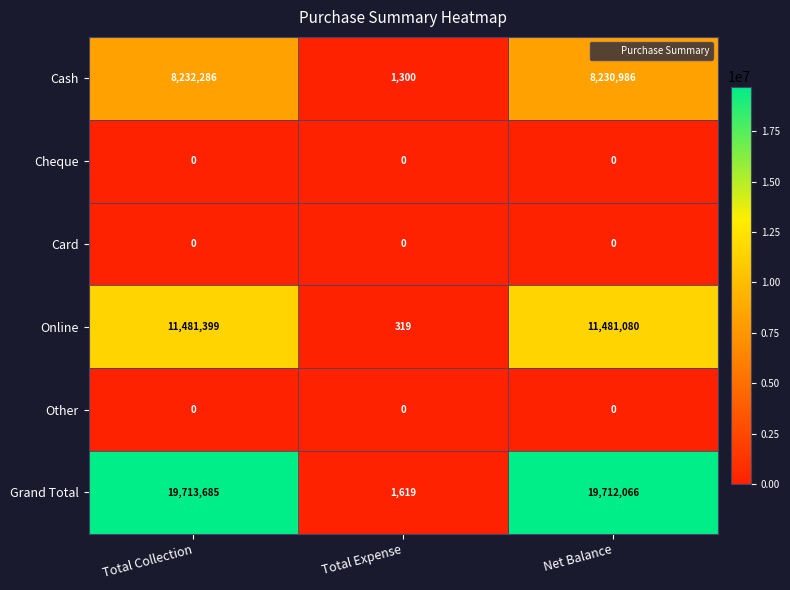

At which label does Cash reach its peak?

Total Collection